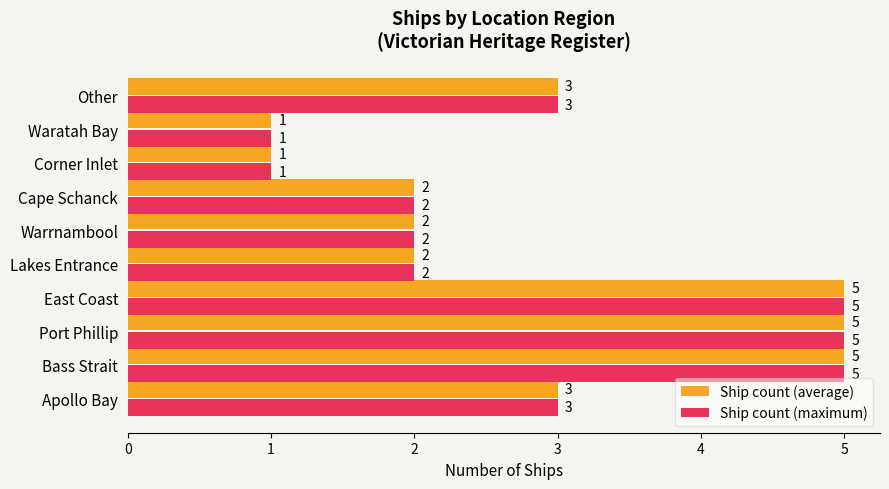

What is the difference between the maximum and minimum values in the Ship count (average) series?

4